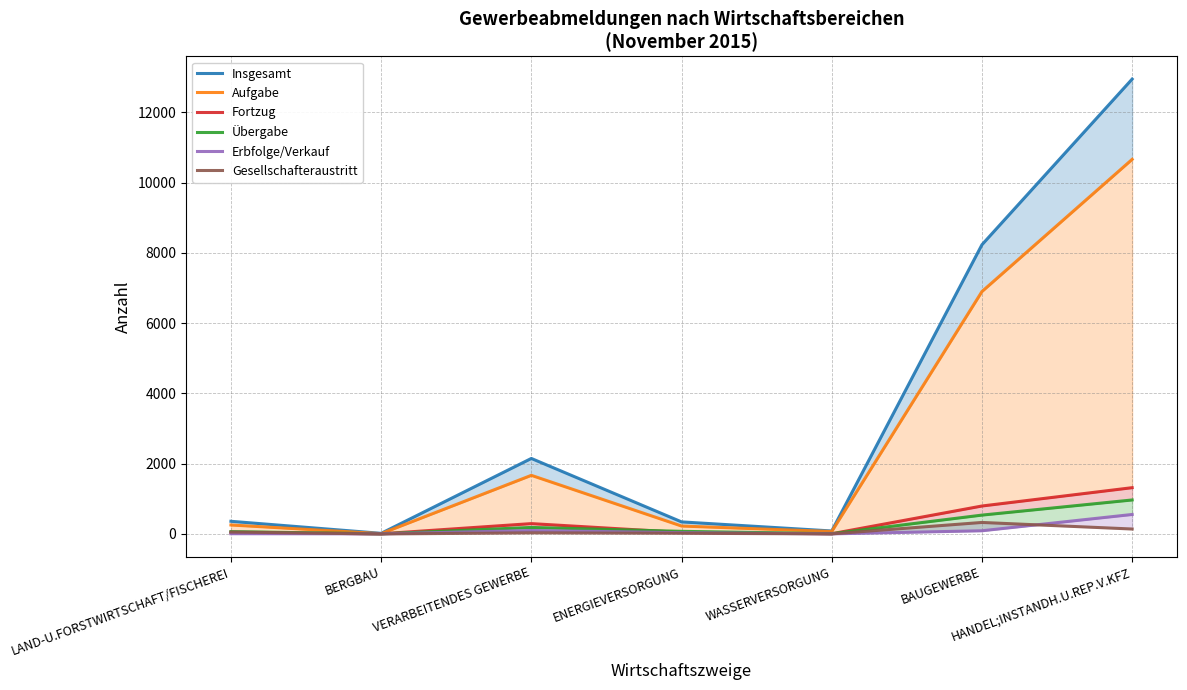

What is the difference between the maximum and minimum values in the Gesellschafteraustritt series?

328